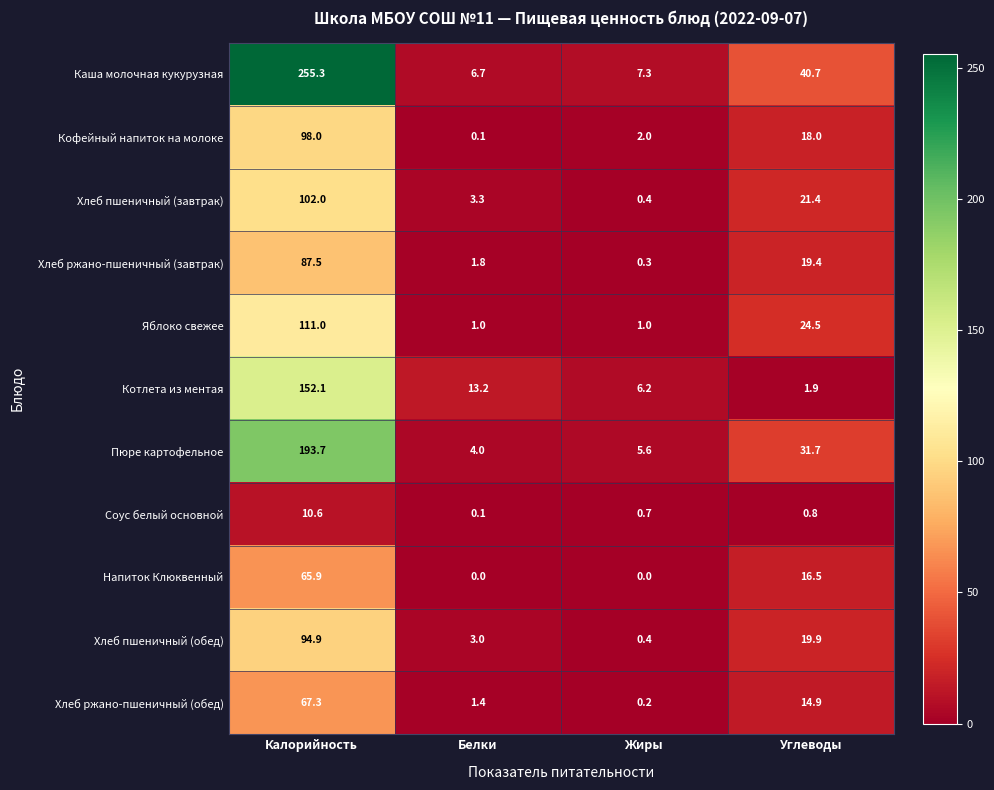

Where does the Хлеб ржано-пшеничный (завтрак) series first go above 19?

Калорийность